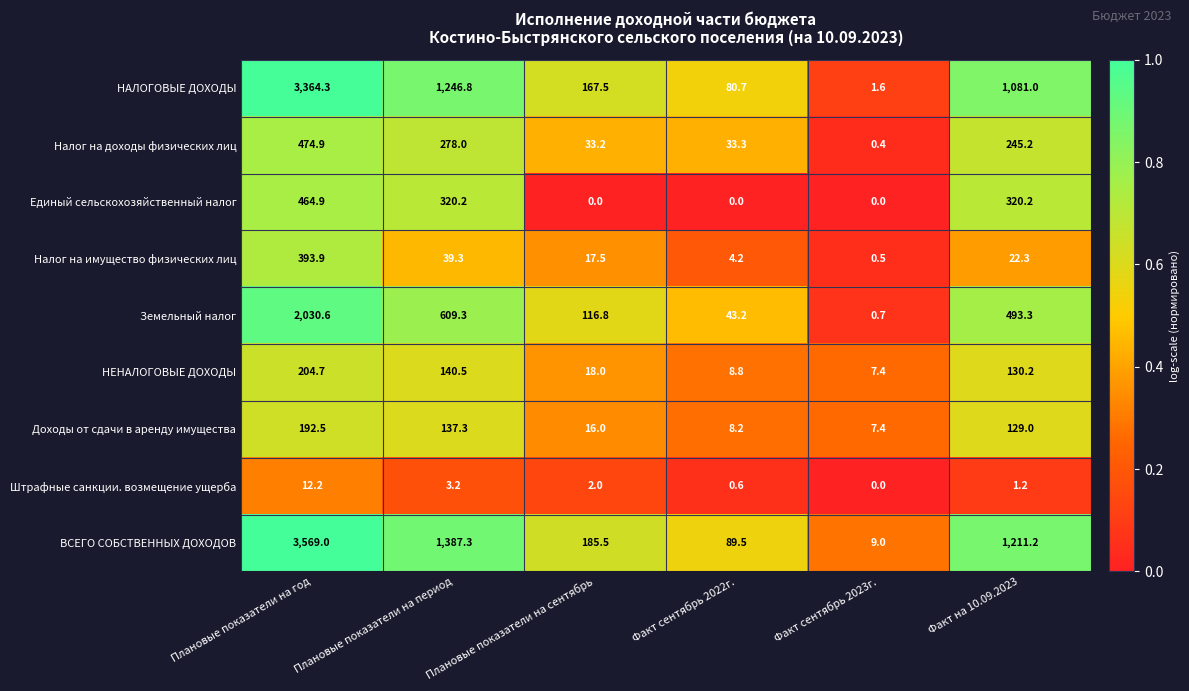

Count the number of data series in this chart.

9